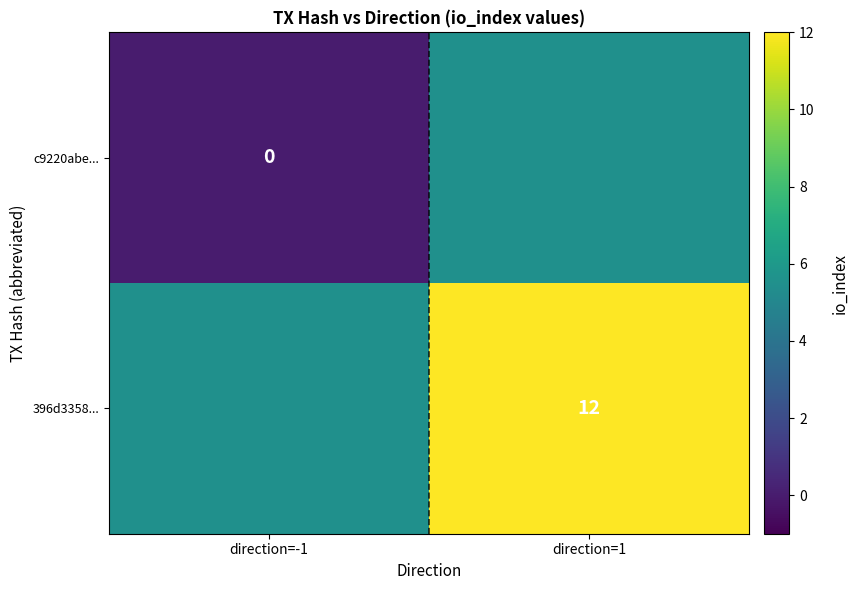

The value of 396d3358... at direction=1 is 12.0. True or false?

True